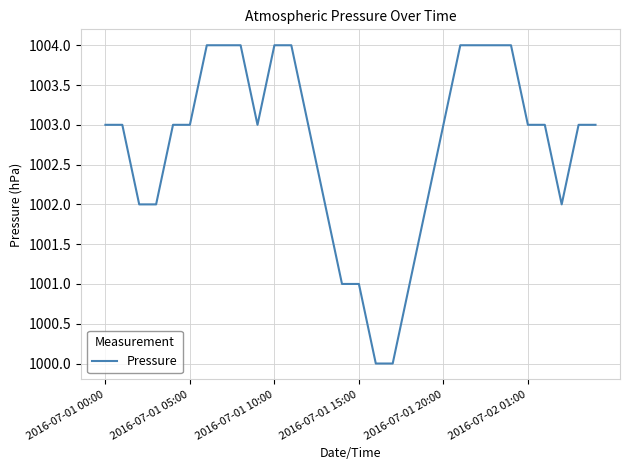

What is the difference between the maximum and second lowest values?

4